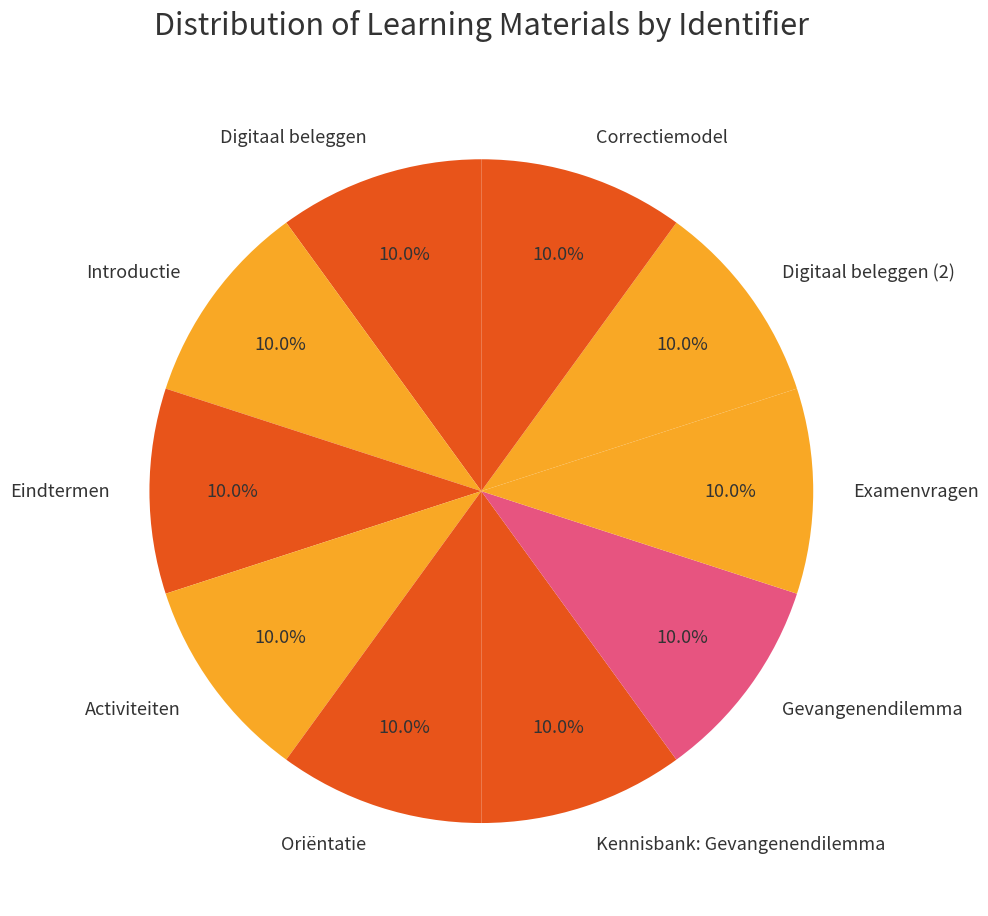

To the nearest percent, what portion does Oriëntatie represent?

10%